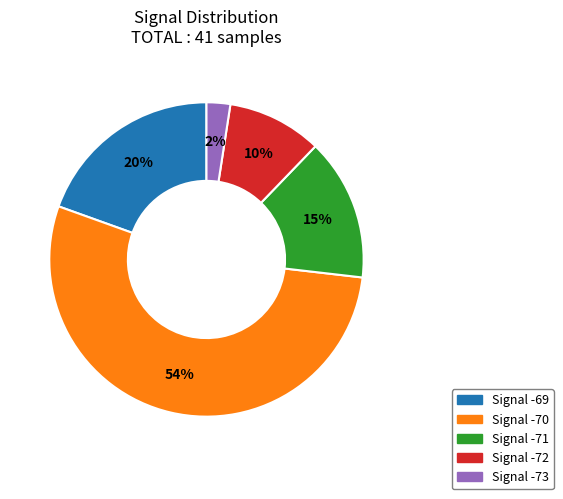

Does any single category account for the majority?

Yes